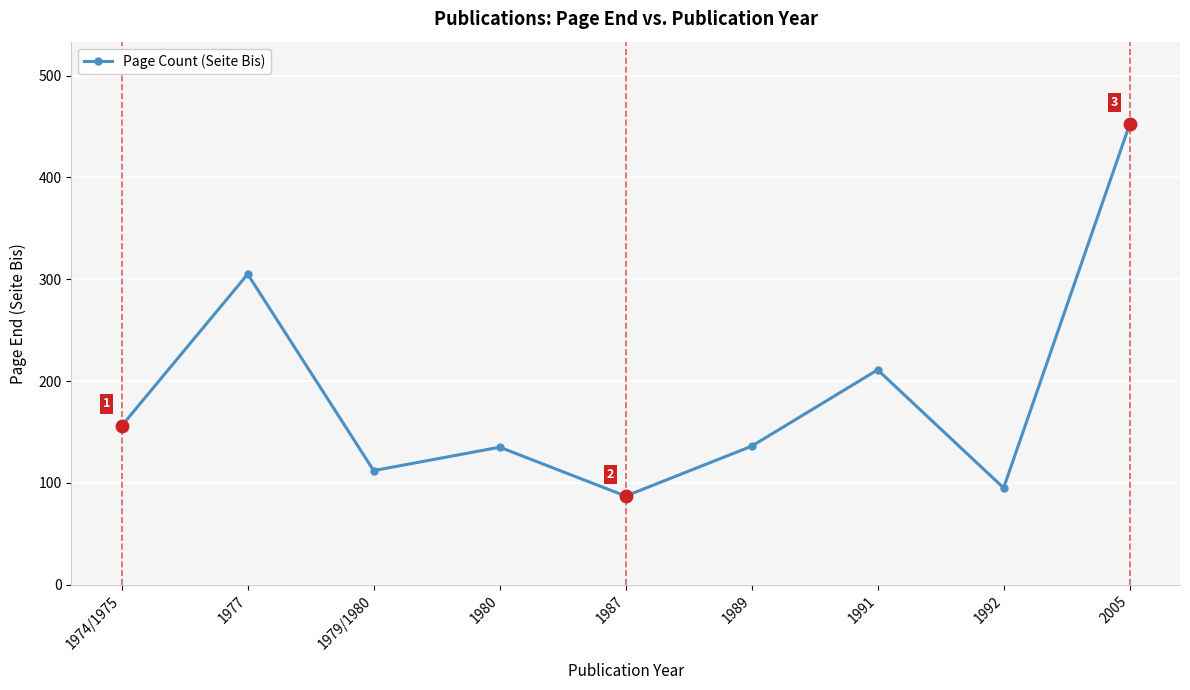

What is the greatest value displayed?

452